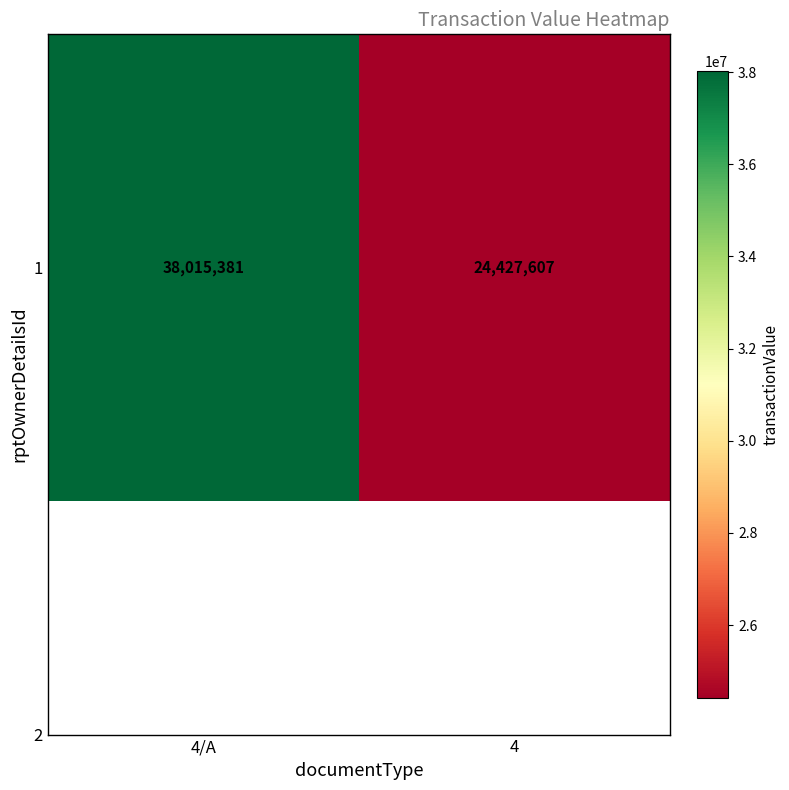

How many series are shown in this chart?

1